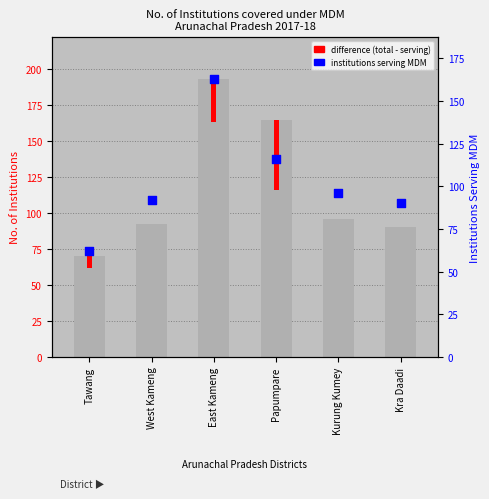

Is the value of Institutions Serving MDM at Tawang greater than the value of Total Institutions at Papumpare?

No